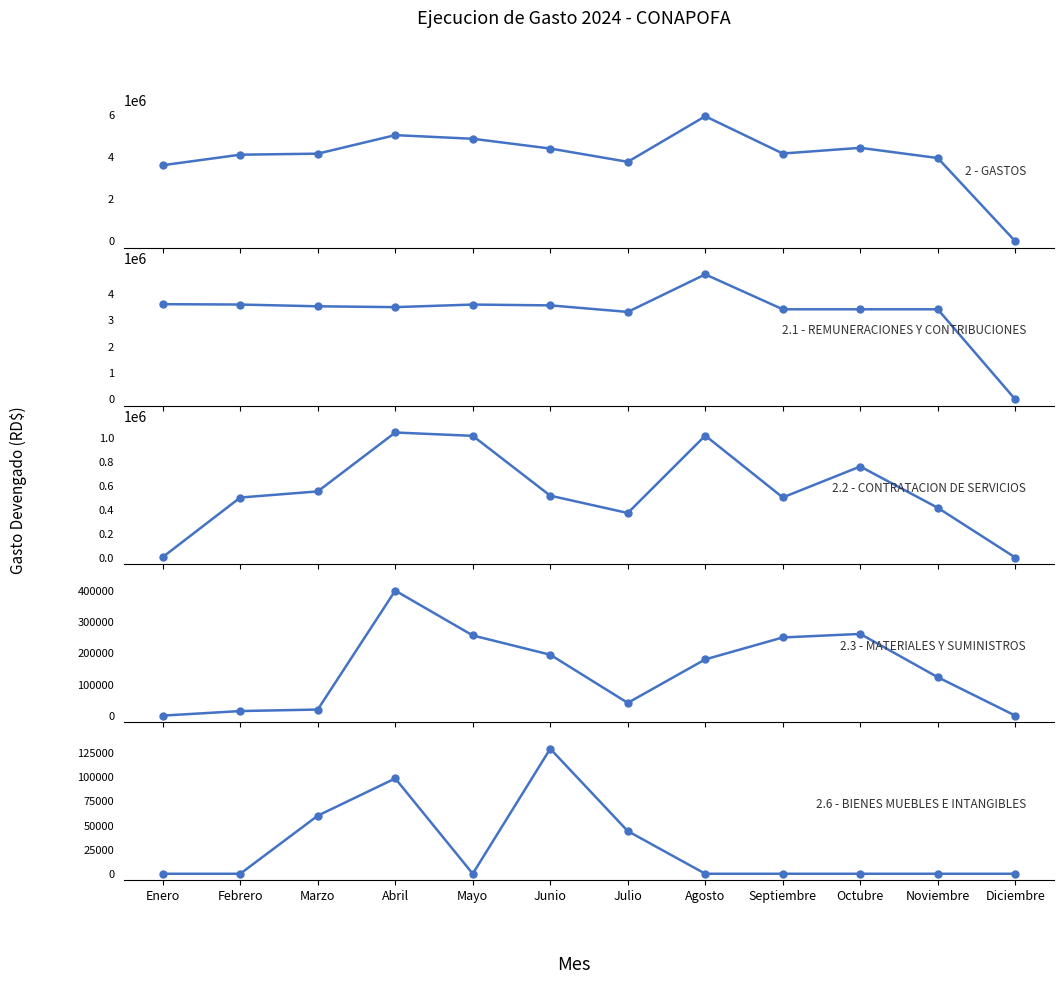

What is the label of the 7th point from the right?

Junio